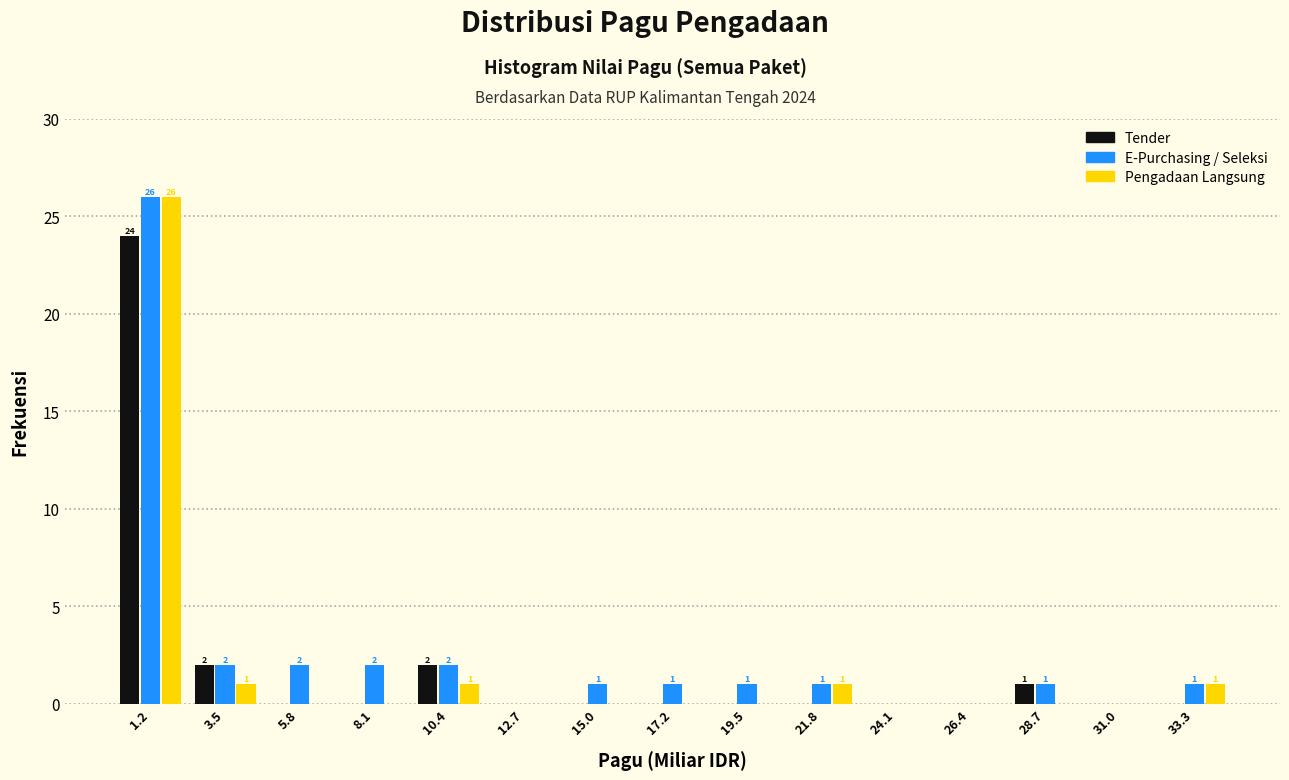

In the Pengadaan Langsung series, which range on the x-axis has the tallest bar?

0.0 to 2.5